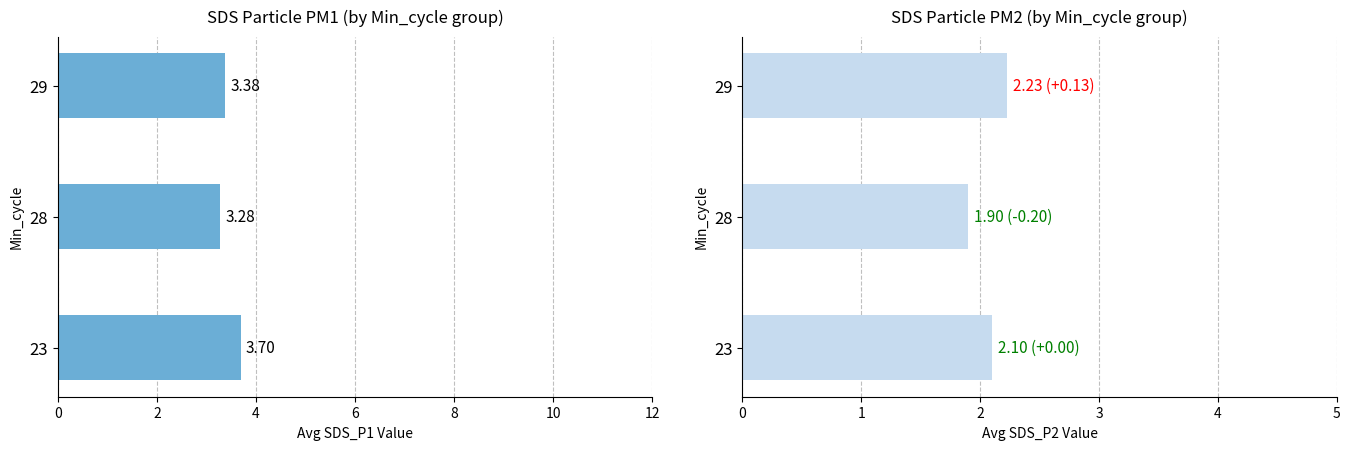

Which series has the largest range (max minus min)?

SDS_P1